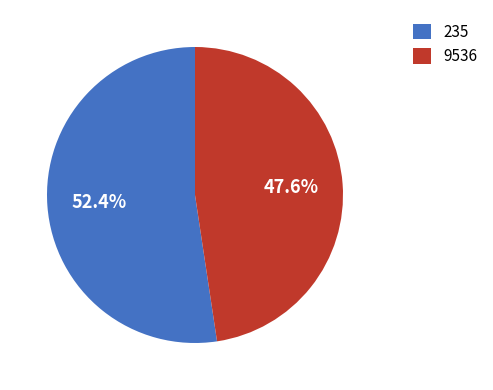

The 235 slice represents 63% of the pie. True or false?

False